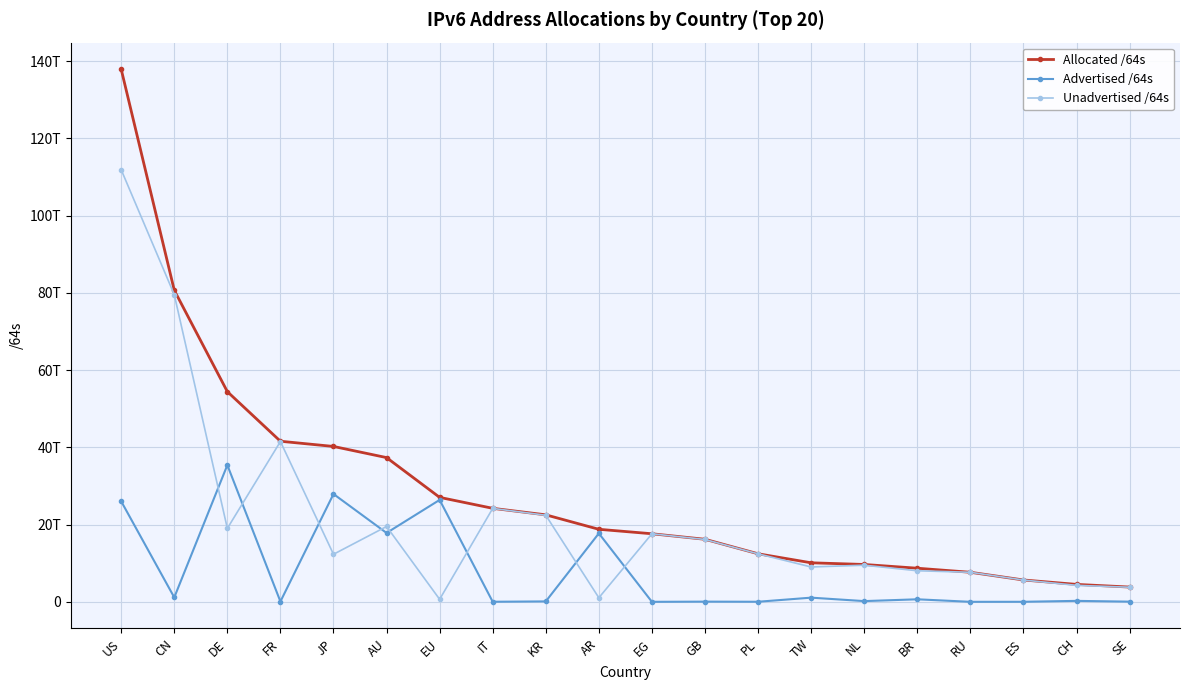

Rank the series by their maximum value, from highest to lowest.

Allocated /64s, Unadvertised /64s, Advertised /64s